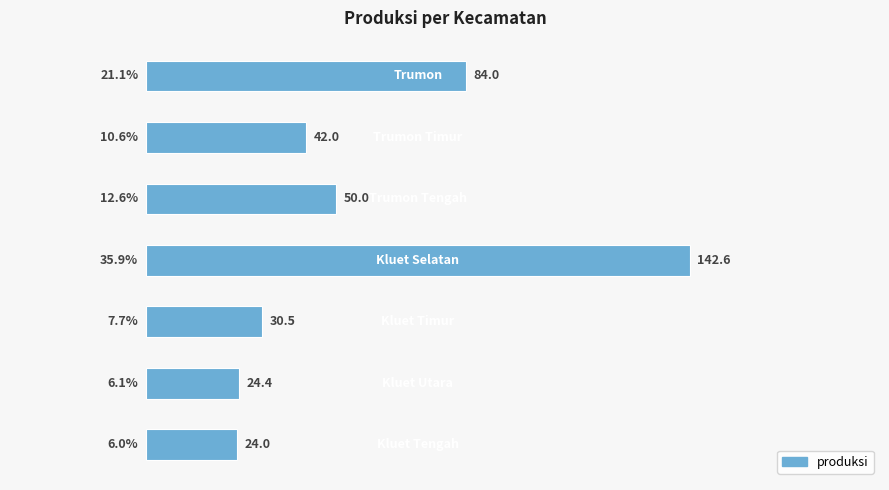

How many bars are there in total?

7